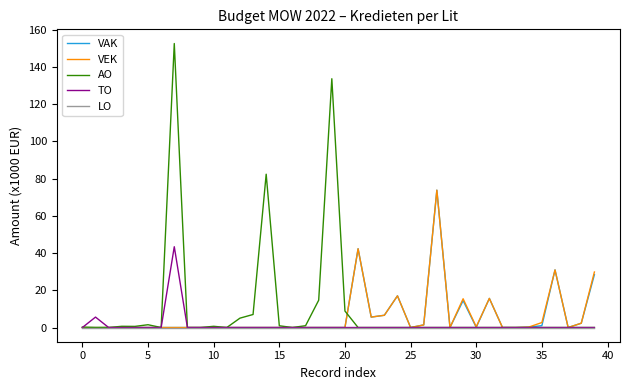

What is the maximum value for VAK?

73.8